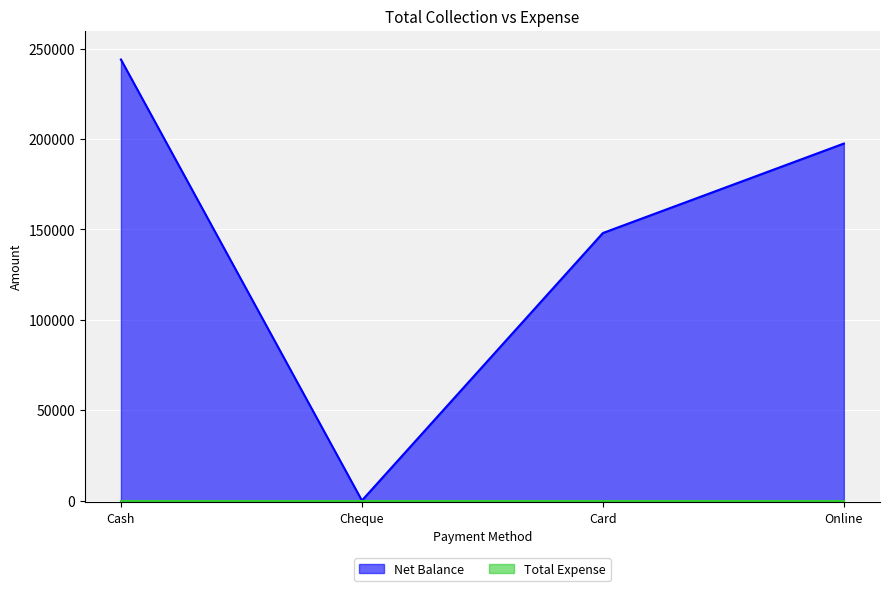

Rank the categories by value from lowest to highest.

Cheque, Card, Online, Cash